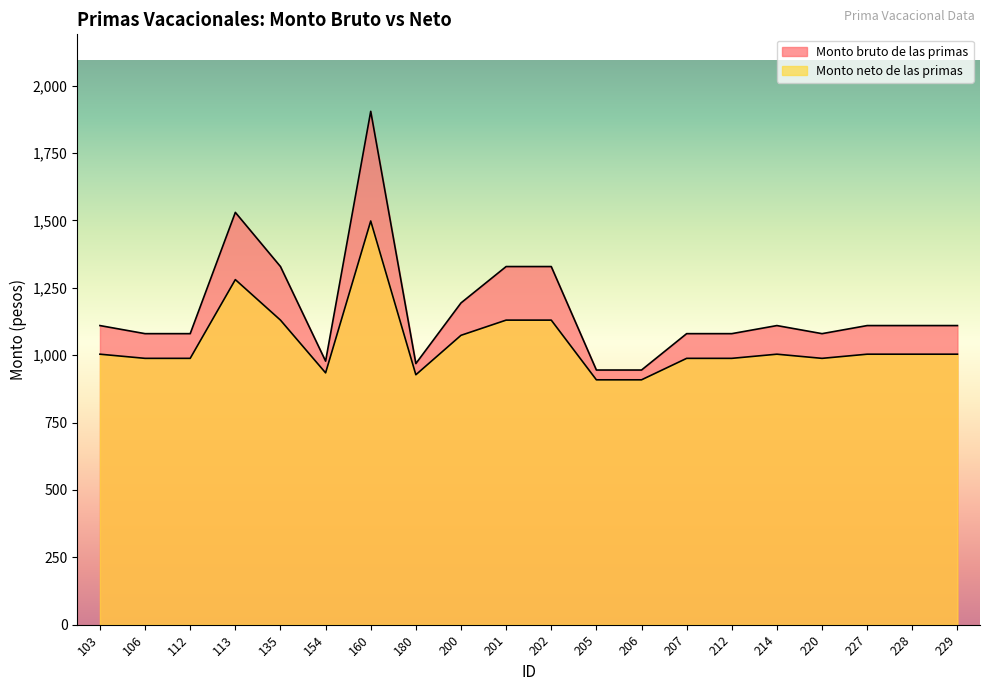

List the series in order of their overall mean, highest first.

Monto bruto de las primas, Monto neto de las primas